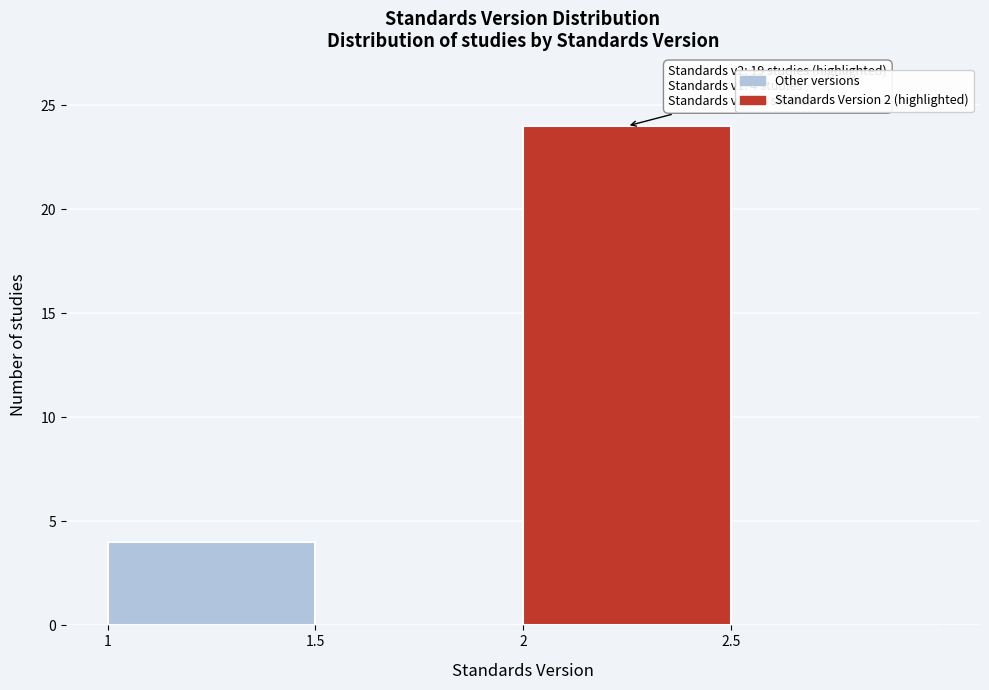

Which range on the x-axis has the tallest bar?

2.0 to 2.5